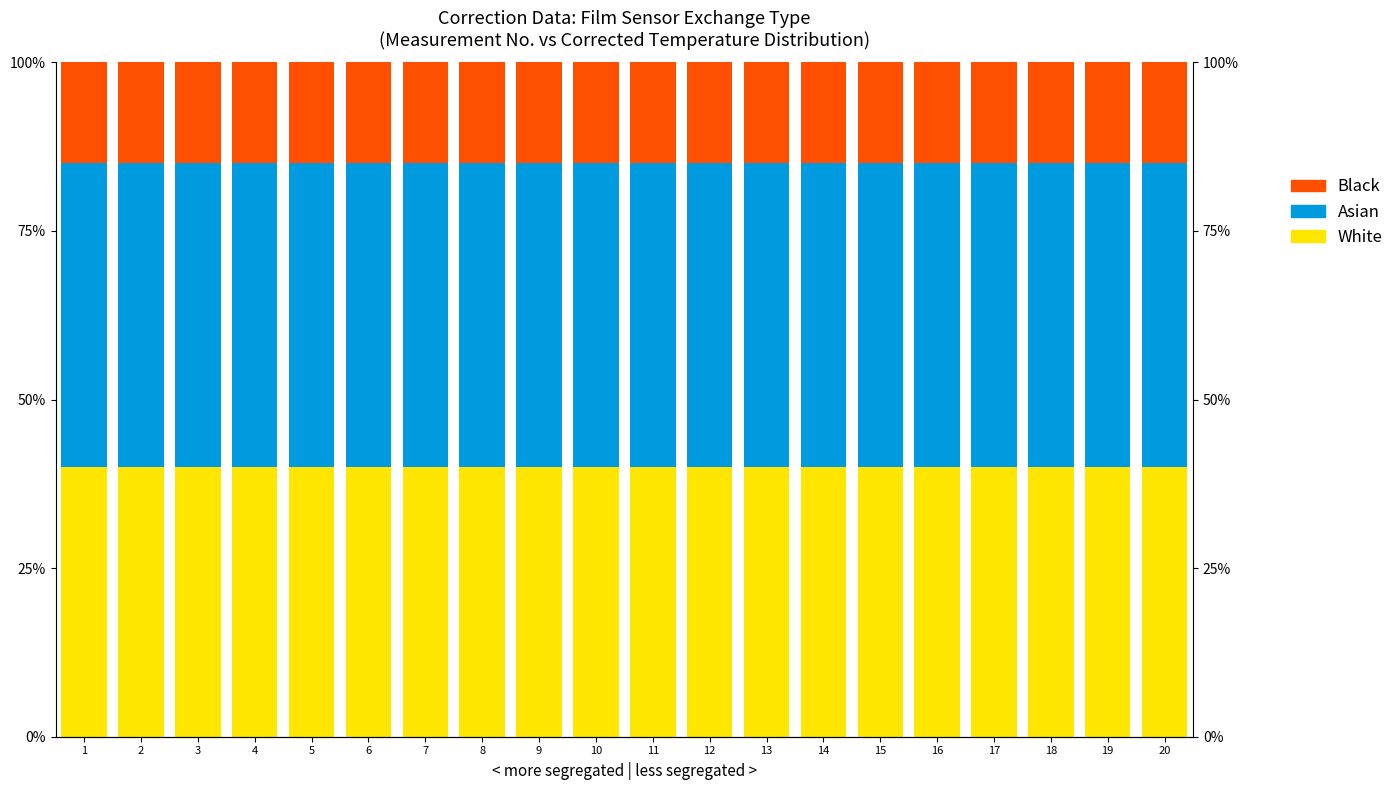

Rank the categories by Asian value from lowest to highest.

1, 2, 3, 4, 5, 6, 7, 8, 9, 10, 11, 12, 13, 14, 15, 16, 17, 18, 19, 20